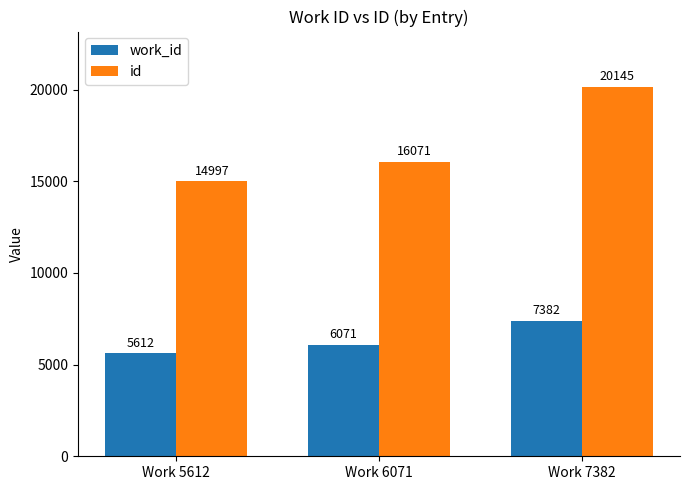

What is the value of the work_id bar at the 3rd from the left?

7382